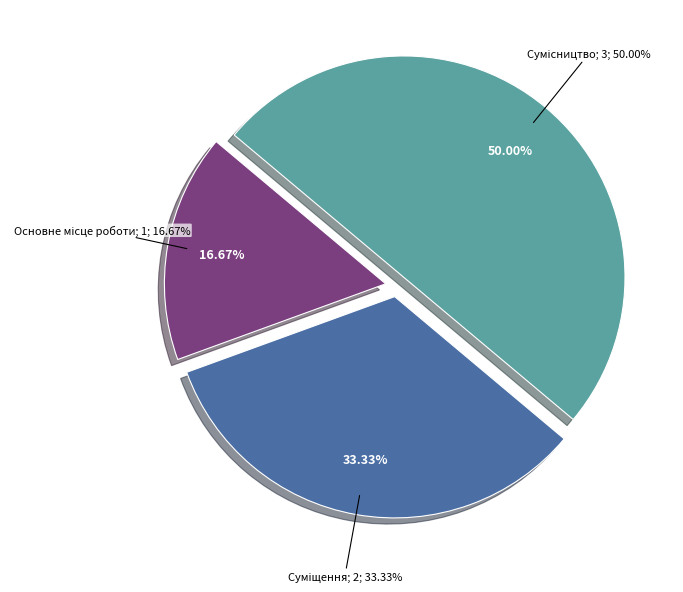

Which slice is the smallest?

Основне місце роботи